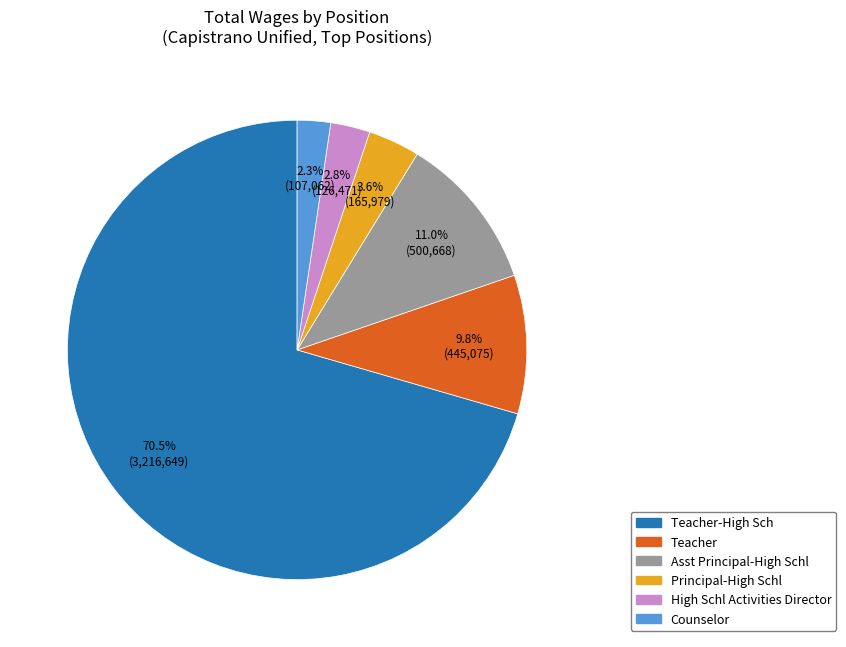

Is there any slice that represents more than half of the pie?

Yes